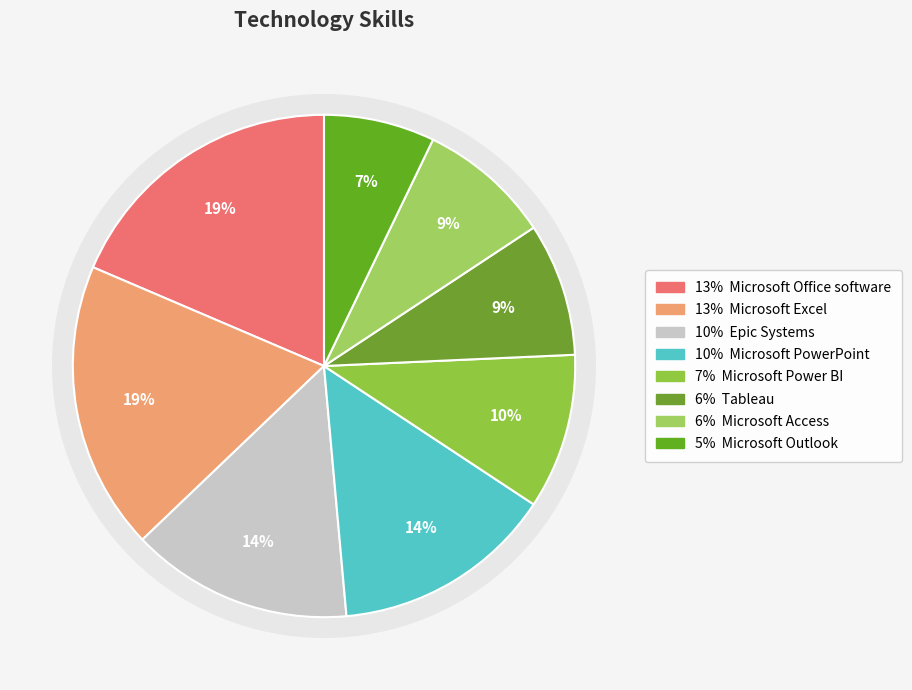

Is there any slice that represents more than half of the pie?

No